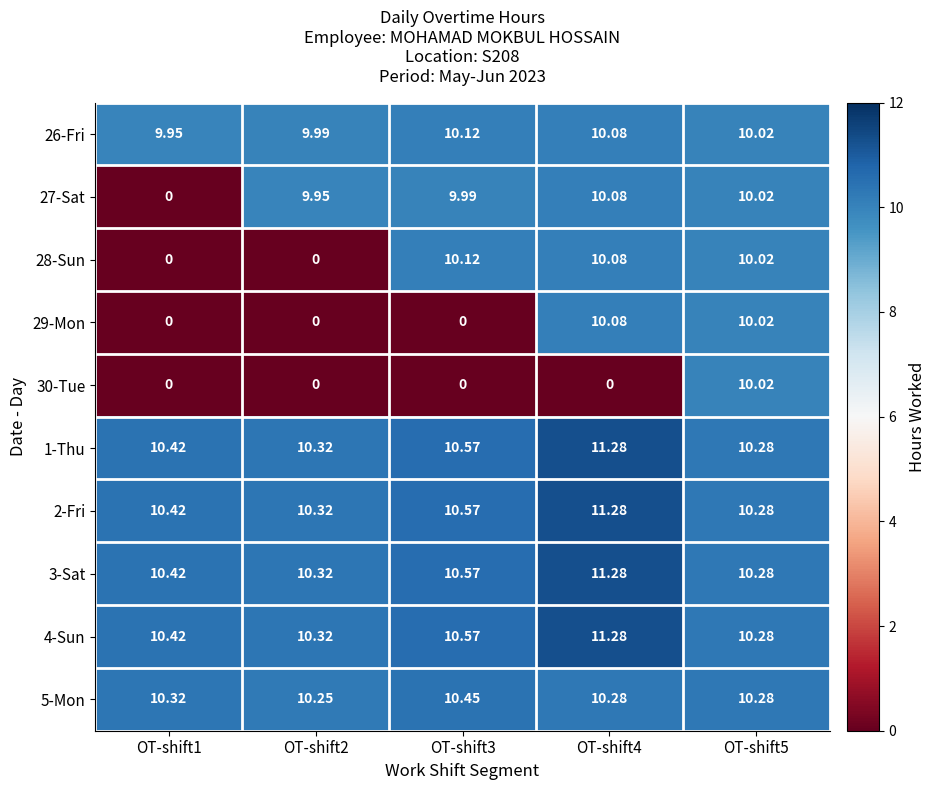

Is the value of 4-Sun at OT-shift1 greater than the value of 27-Sat at OT-shift1?

Yes